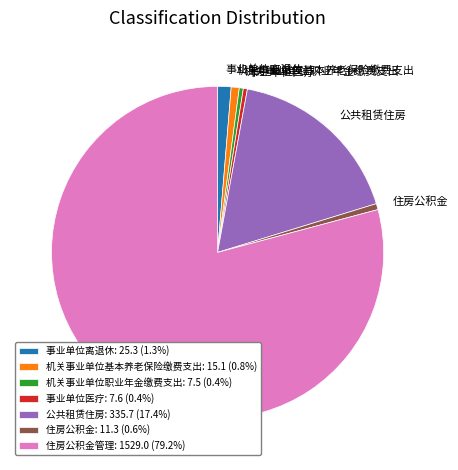

Count the number of slices in the pie.

7